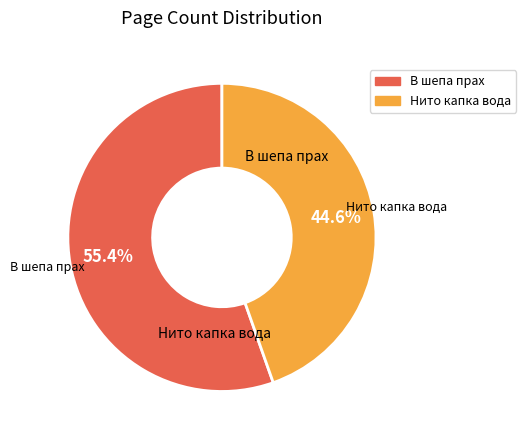

What is the ratio of the value at Нито капка вода to the value at В шепа прах?

0.8